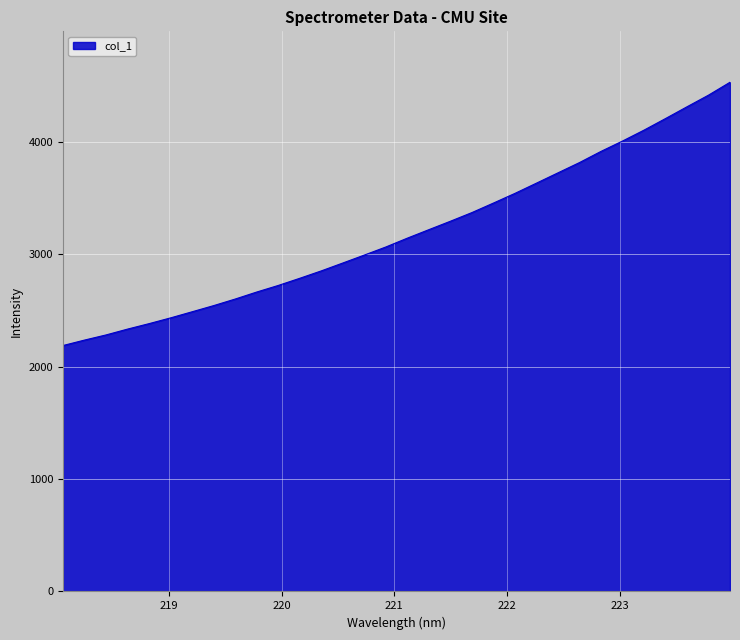

What is the greatest value displayed?

4527.4